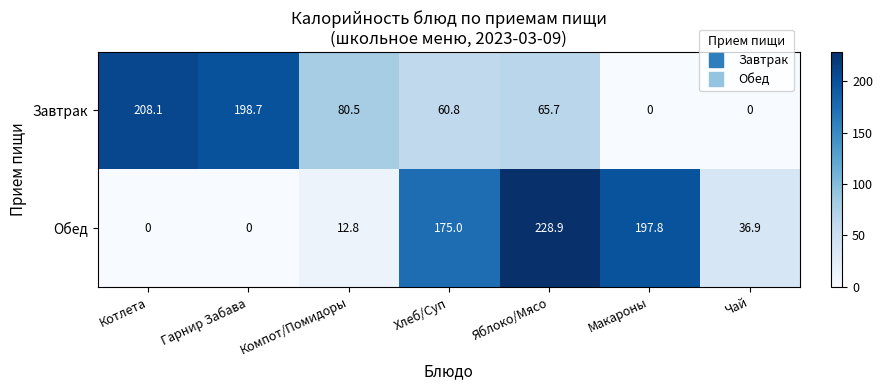

The Завтрак series shows -94.6 at Макароны. True or false?

False